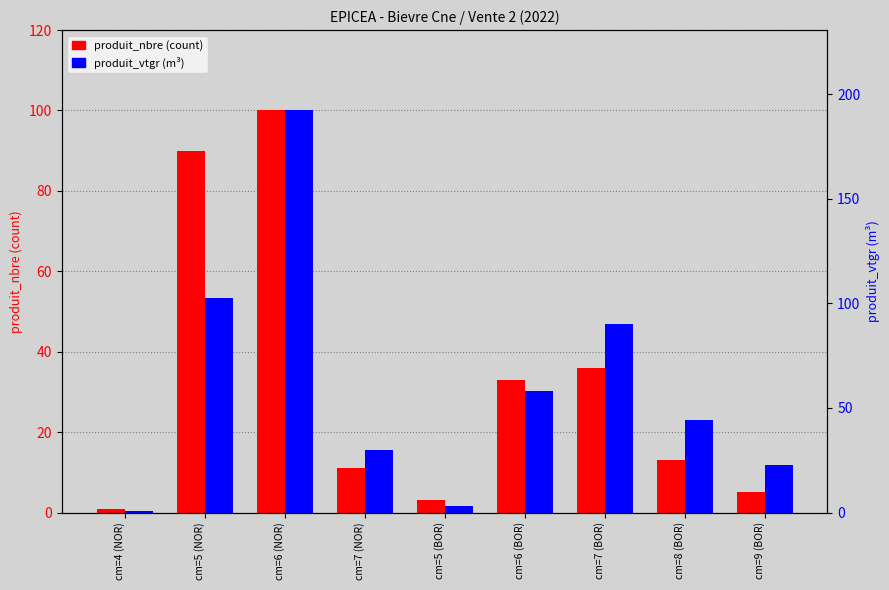

Reading left to right, transcribe all the data shown in this chart.

produit_nbre: cm=4 (NOR)=1.0	cm=5 (NOR)=90.0	cm=6 (NOR)=100.0	cm=7 (NOR)=11.0	cm=5 (BOR)=3.0	cm=6 (BOR)=33.0	cm=7 (BOR)=36.0	cm=8 (BOR)=13.0	cm=9 (BOR)=5.0
produit_vtgr: cm=4 (NOR)=0.6	cm=5 (NOR)=102.6	cm=6 (NOR)=192.3	cm=7 (NOR)=29.9	cm=5 (BOR)=3.1	cm=6 (BOR)=58.1	cm=7 (BOR)=90.1	cm=8 (BOR)=44.5	cm=9 (BOR)=22.8